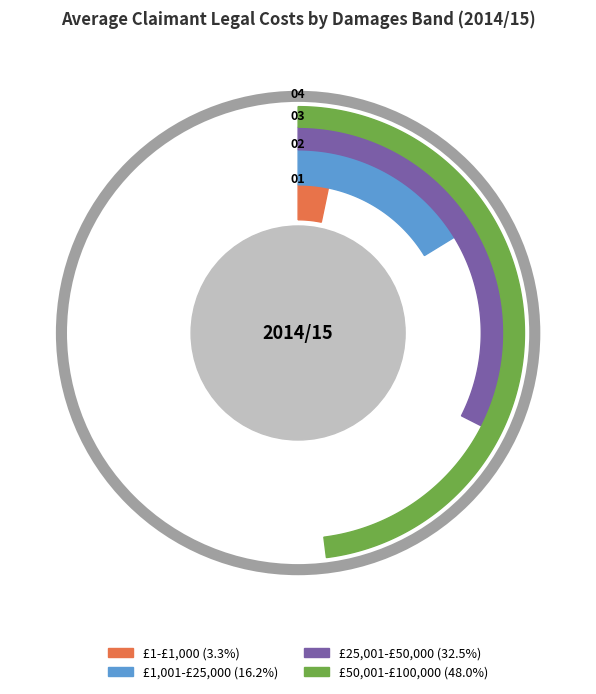

How many segments does this pie chart have?

4